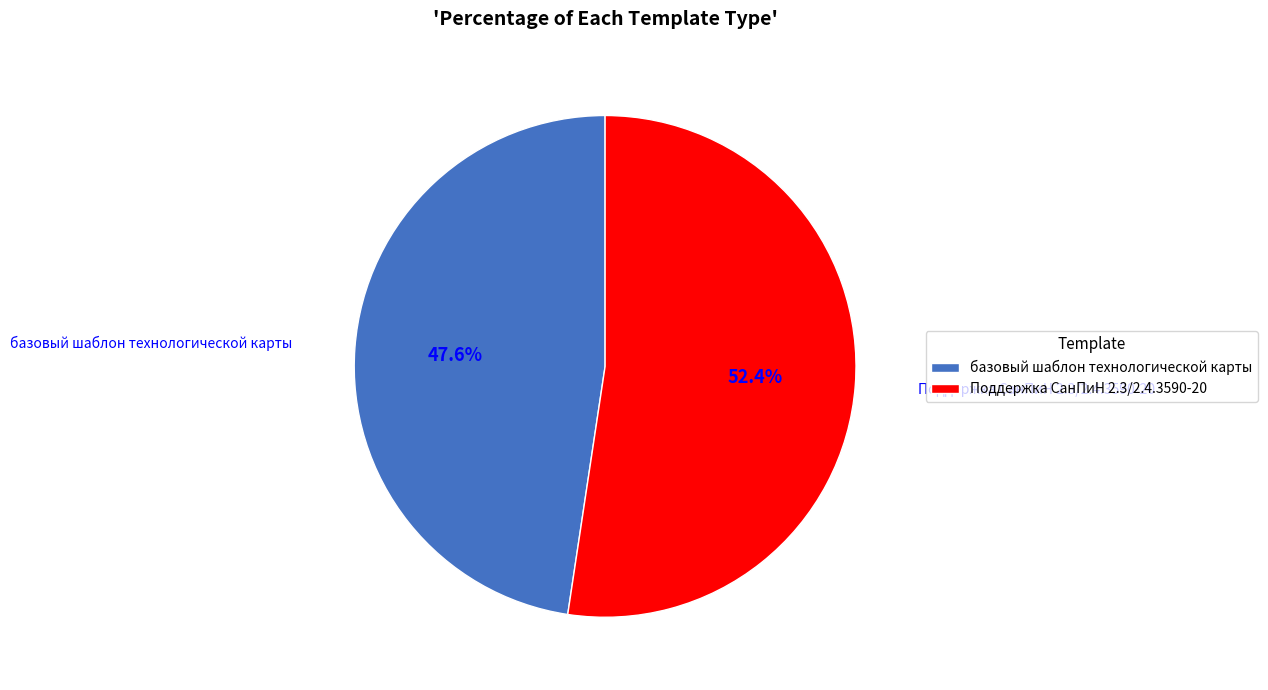

To the nearest percent, what is the difference between the largest and smallest slice percentages?

5%